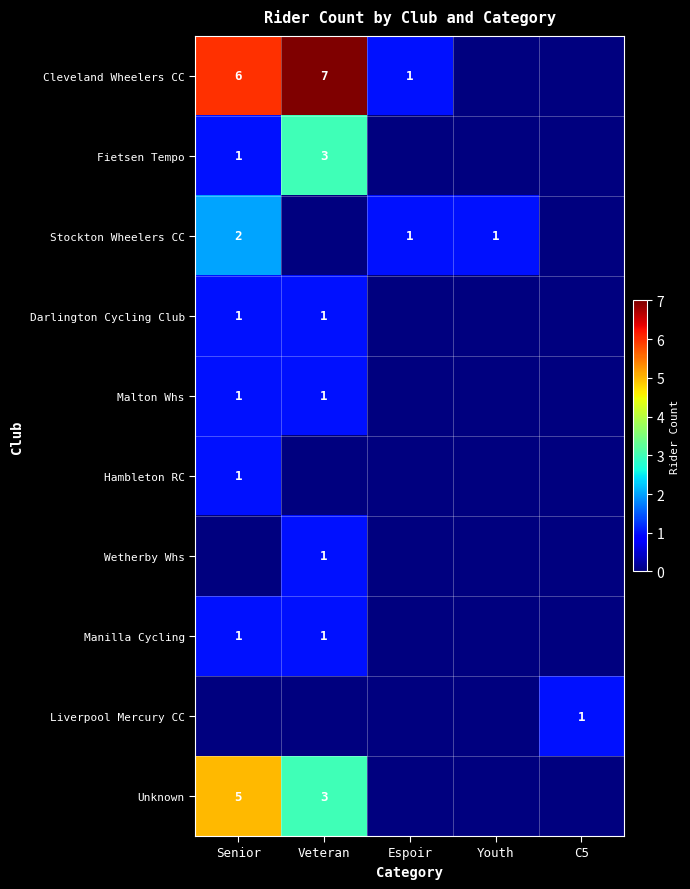

The Cleveland Wheelers CC series shows -3 at C5. True or false?

False